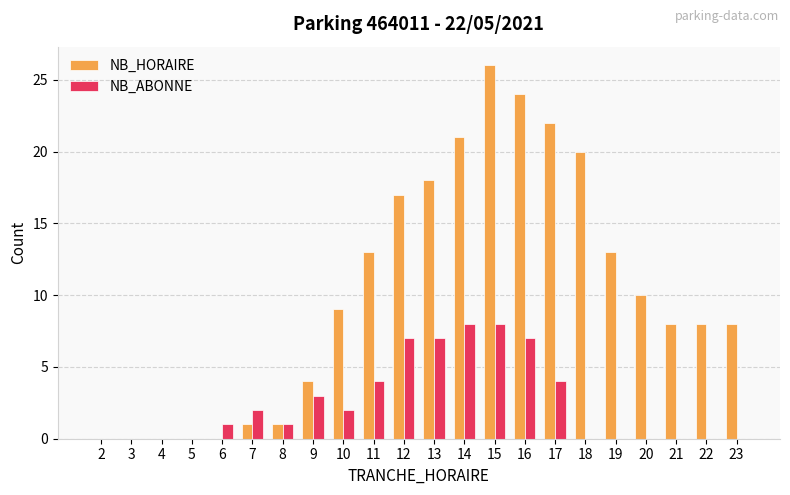

What is the total value across all series at 11?

17